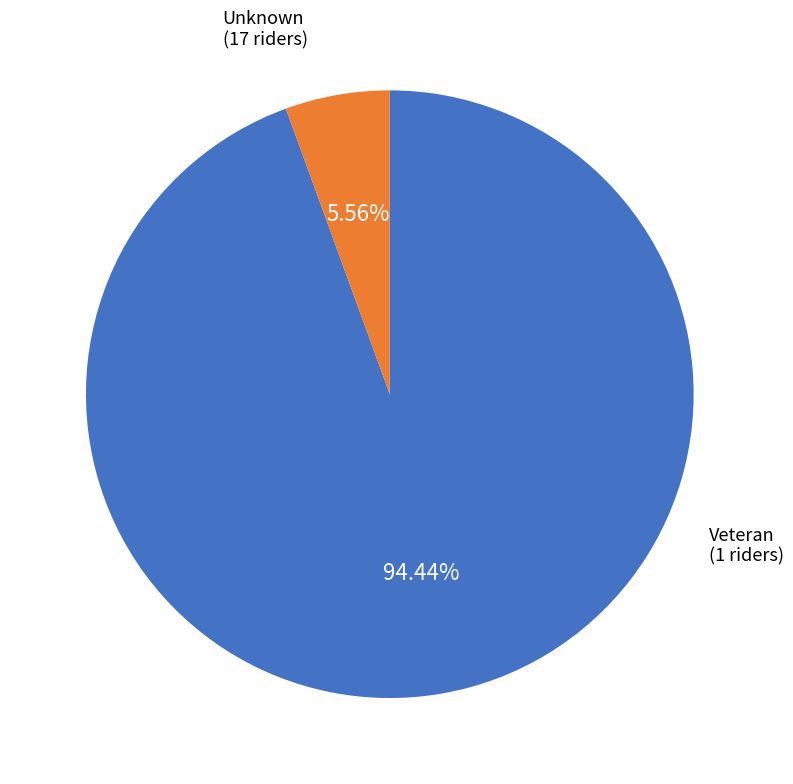

To the nearest percent, what portion does Veteran represent?

6%